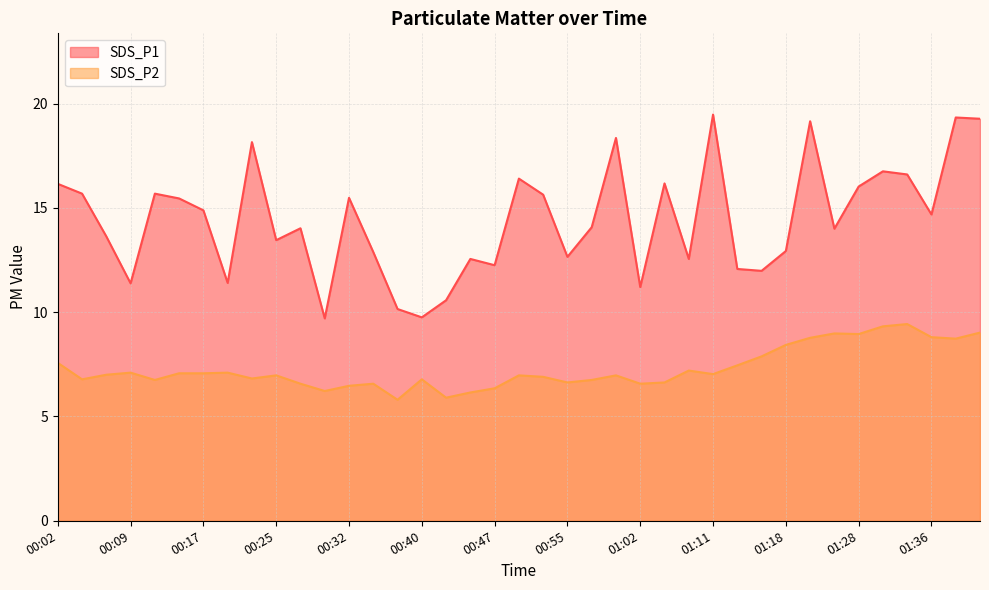

What is the label of the 23rd point from the right?

00:43